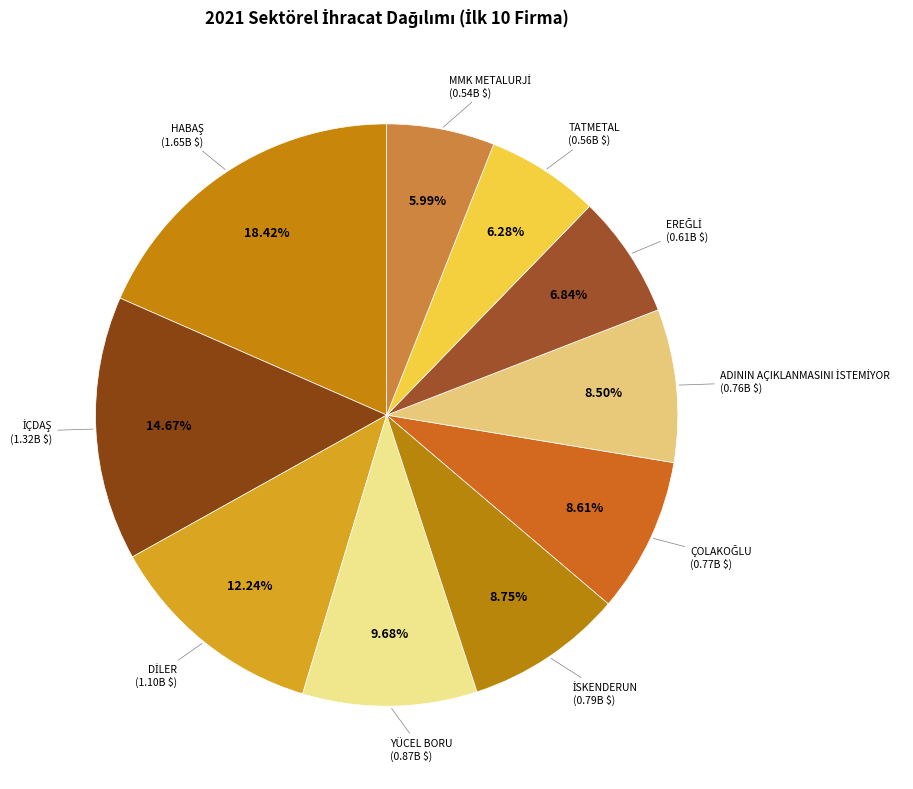

Count the number of slices in the pie.

10